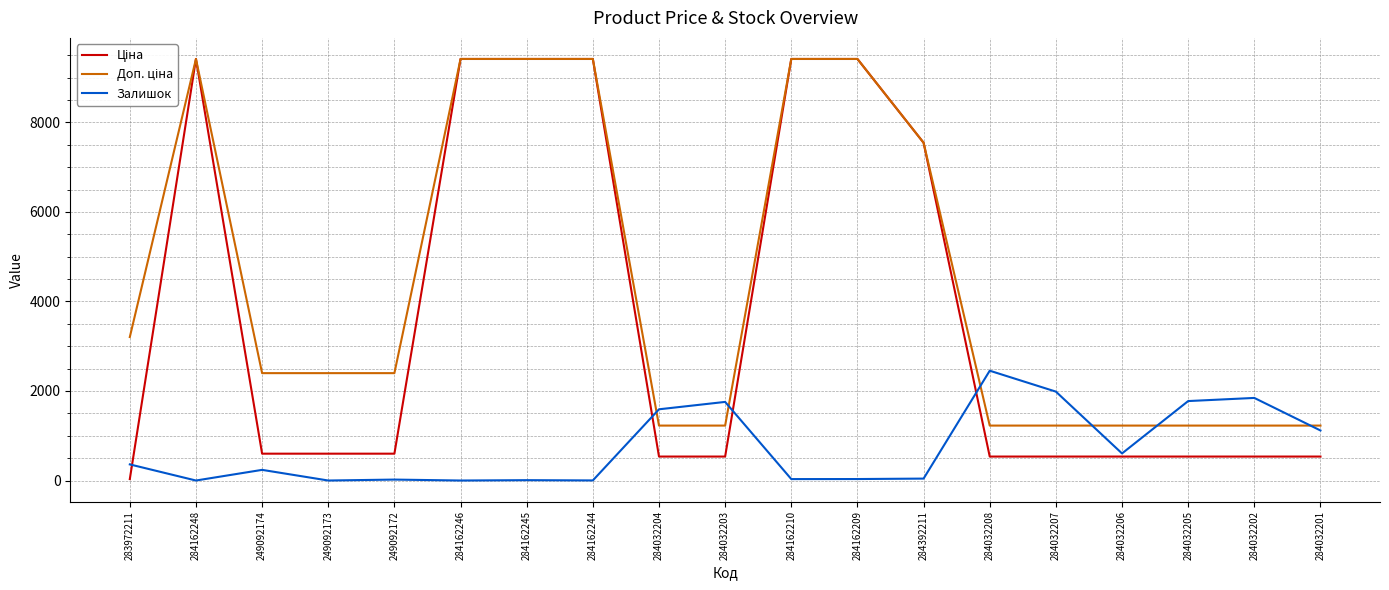

Is it true that Залишок equals 2453.0 at 284032208?

True